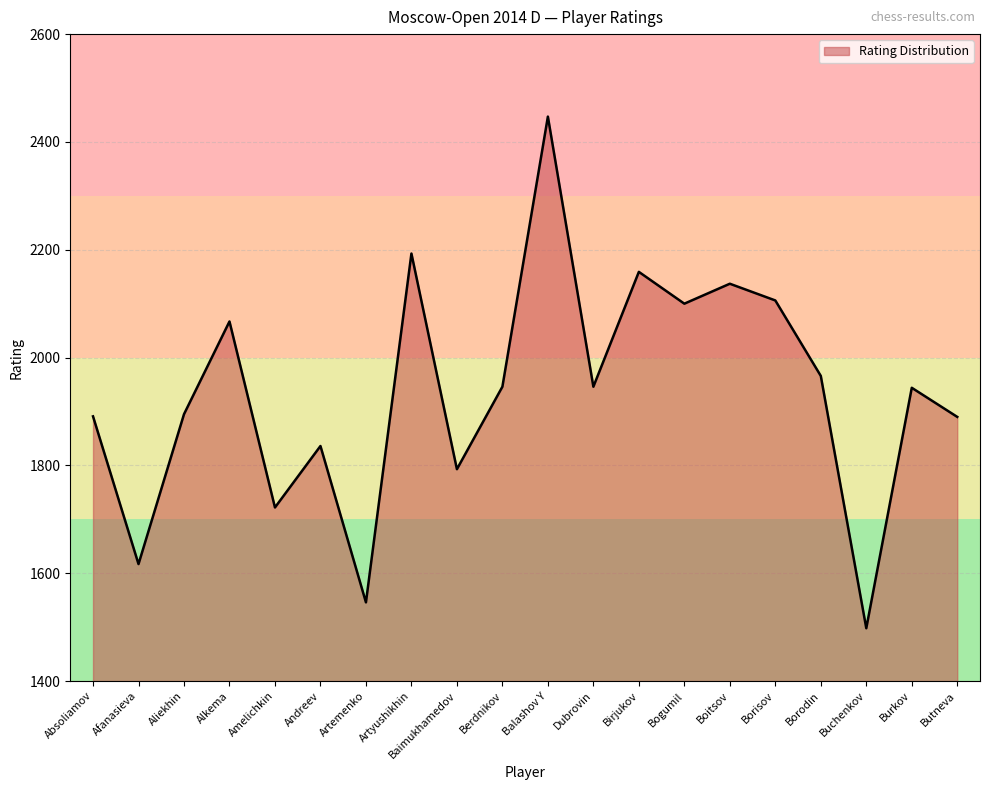

Which label corresponds to the smallest value in the chart?

Buchenkov